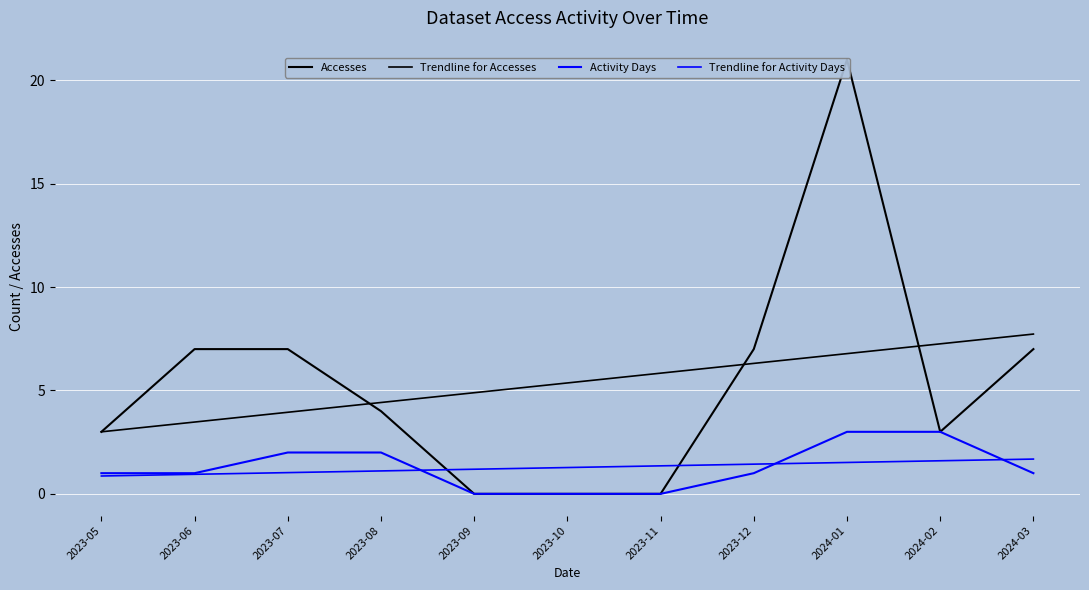

Which series has the largest range (max minus min)?

Accesses